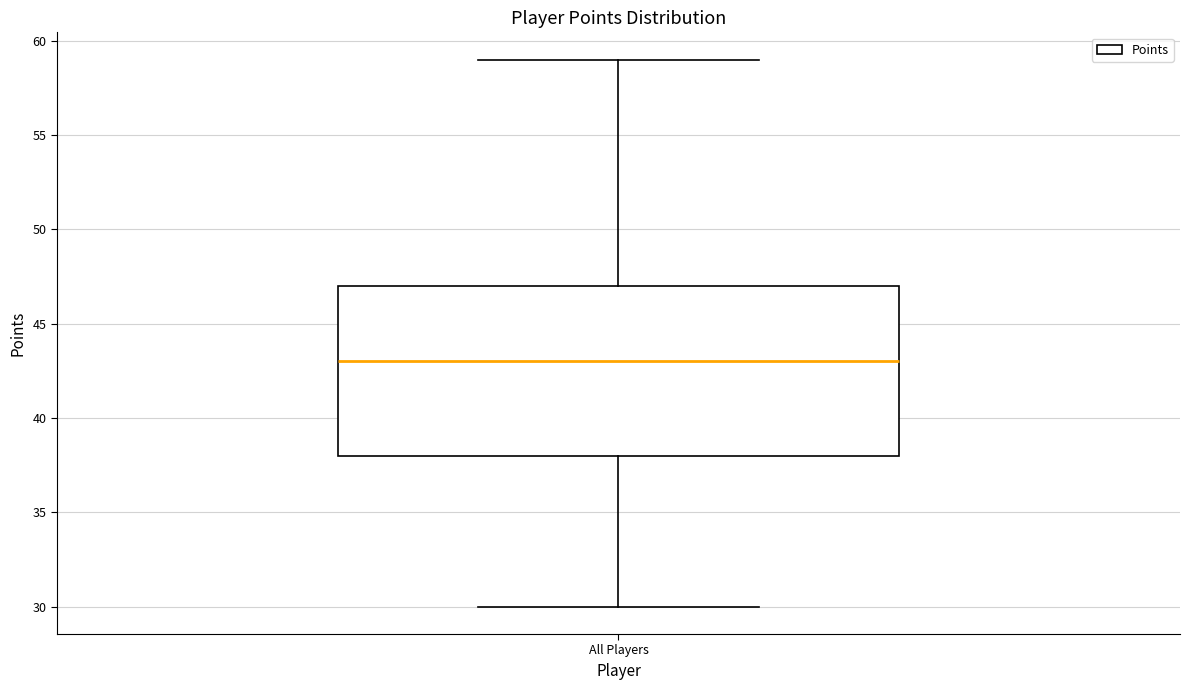

Transcribe this box plot: give where the median line is, the range the box spans, and where the two whiskers end, as read against the y-axis. The values are not printed on the chart, so give them approximately, as read against the axis.

median 43, box 38 to 47, whiskers 30 to 59